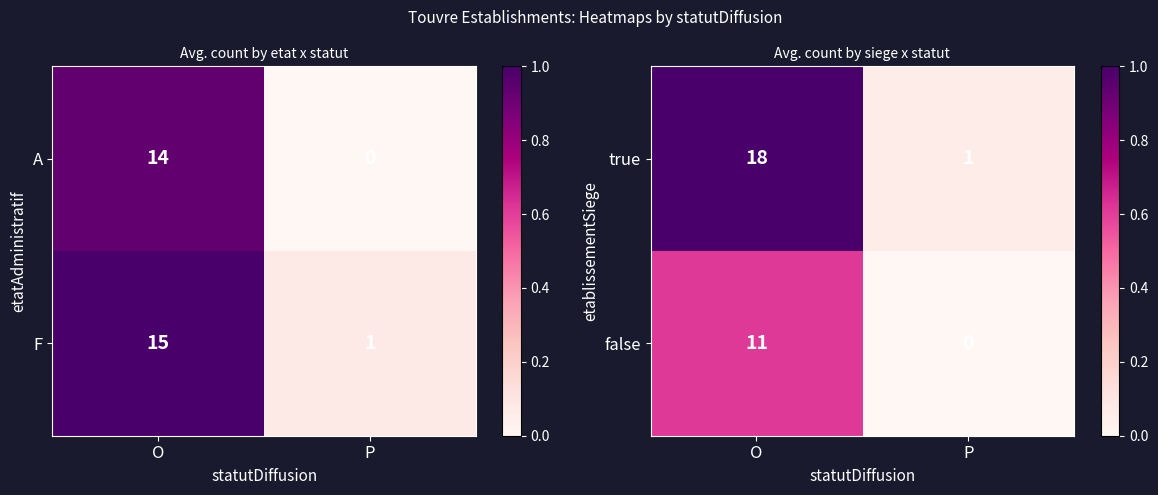

At which category is the sum across all series the highest?

O